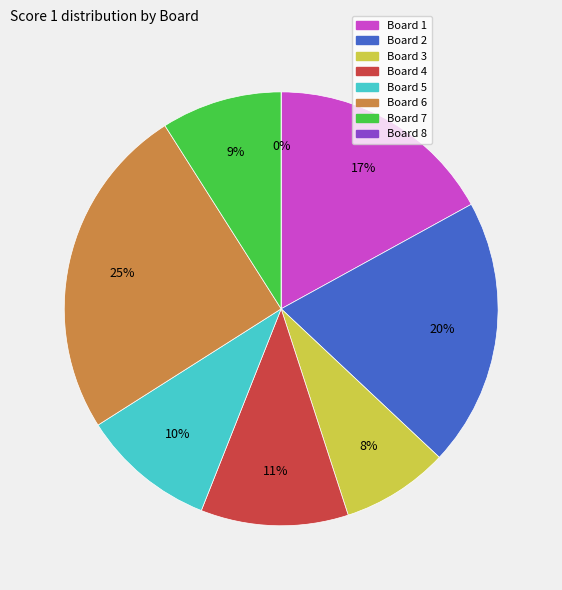

Does Board 4 represent more than half of the total?

No